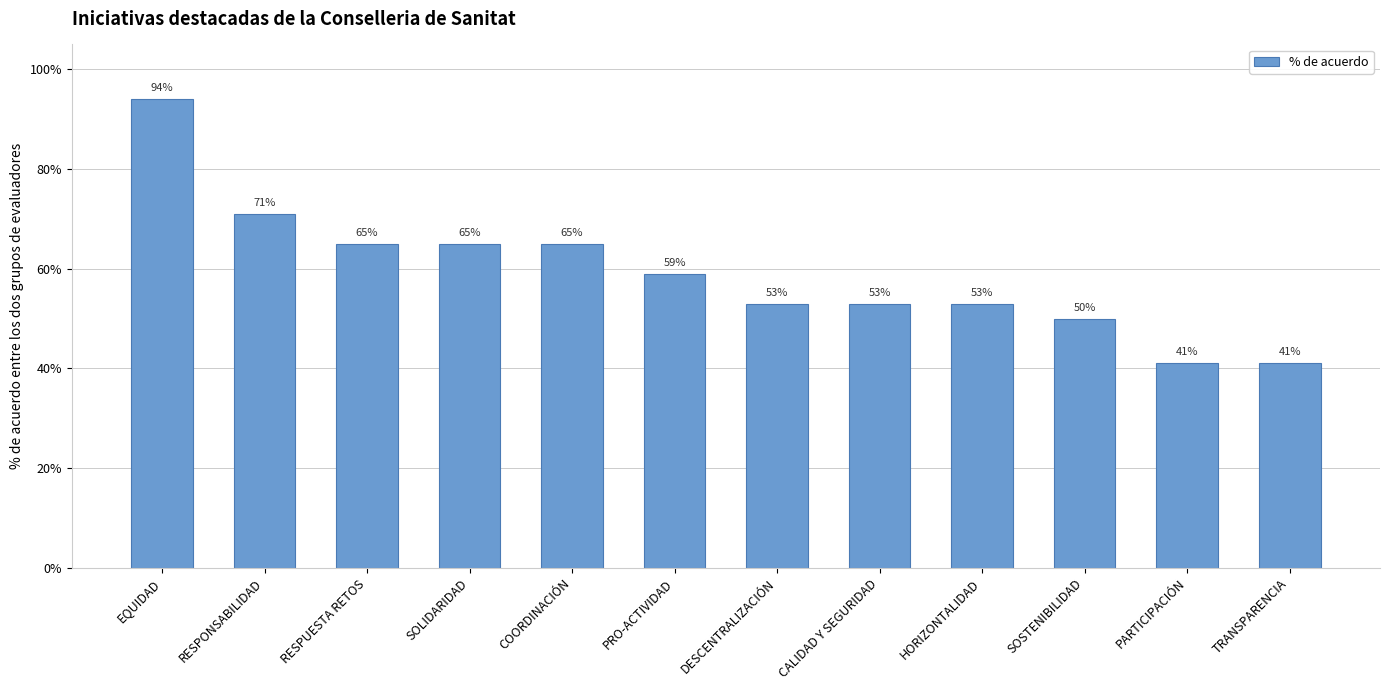

What is the difference between the maximum and minimum values?

0.5